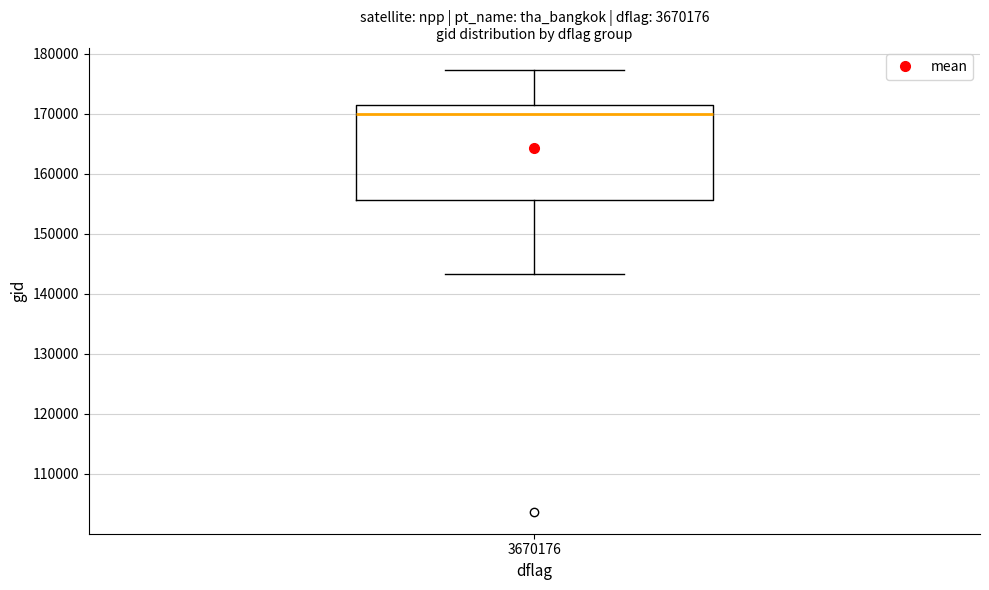

Where is the upper edge of the box at x = 3670176 on the y-axis? The values are not printed on the chart, so give them approximately, as read against the axis.

172000